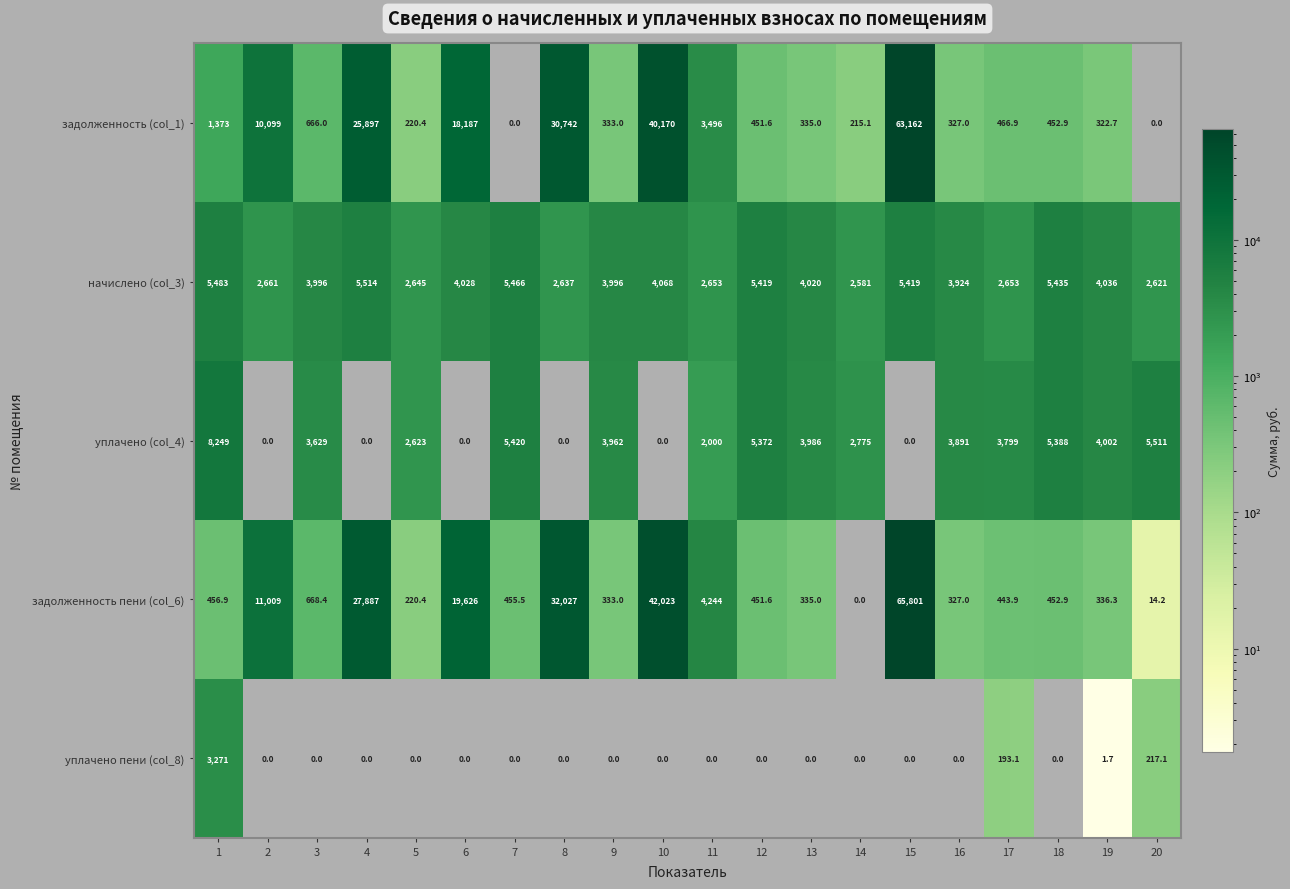

What is the difference between the maximum and minimum values in the задолженность (col_1) series?

63162.0